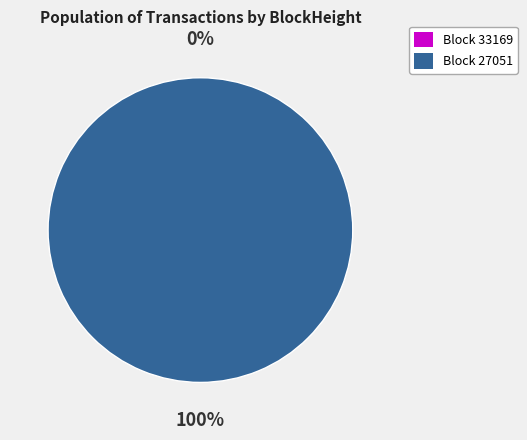

Is it true that 33169 is 0% of the pie?

True